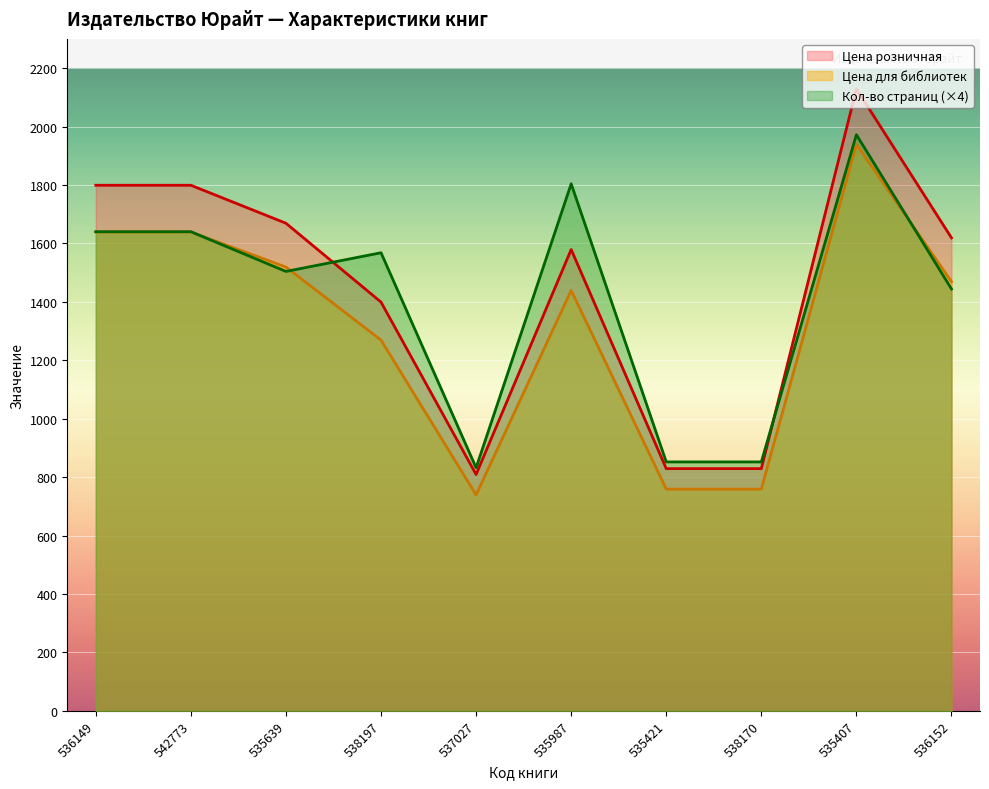

True or false: Цена для библиотек has a value of 739 at 537027.

True